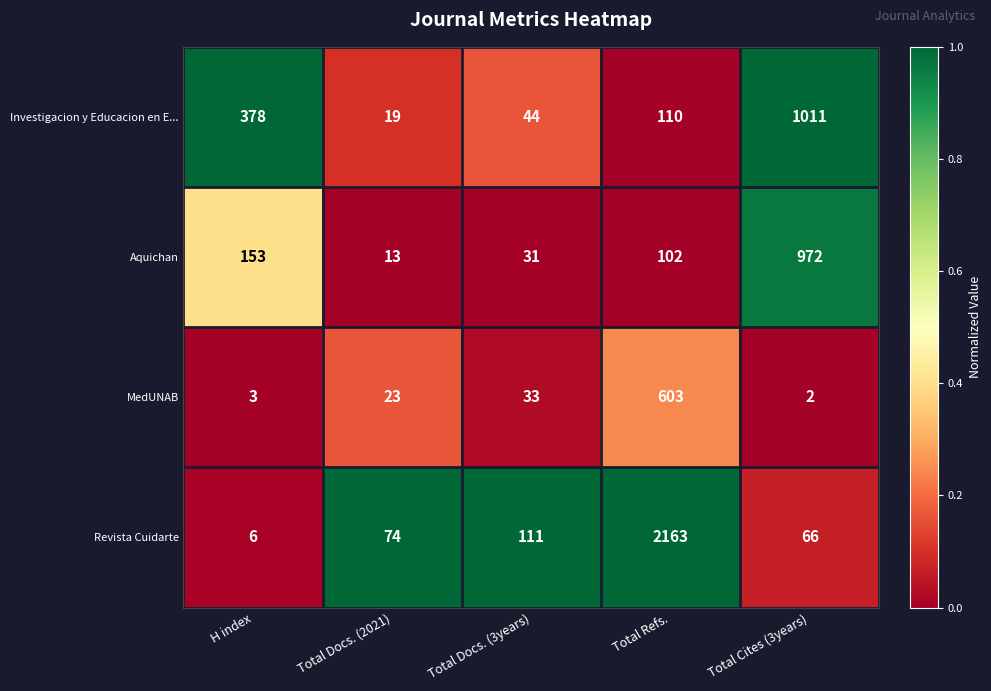

What is the total value across all series at Total Refs.?

2978